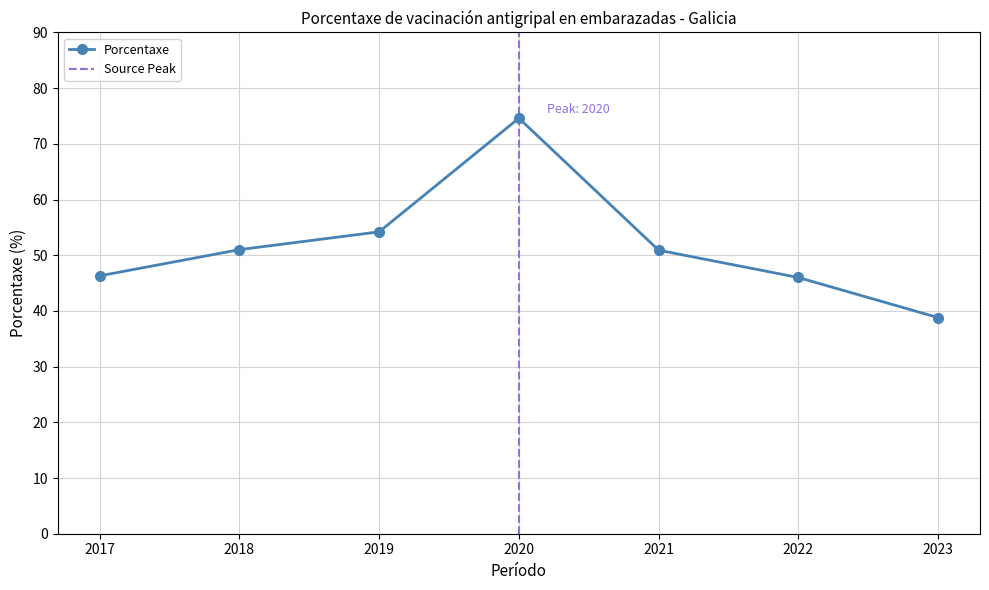

Is it true that the value at 2020 is 113.0?

False